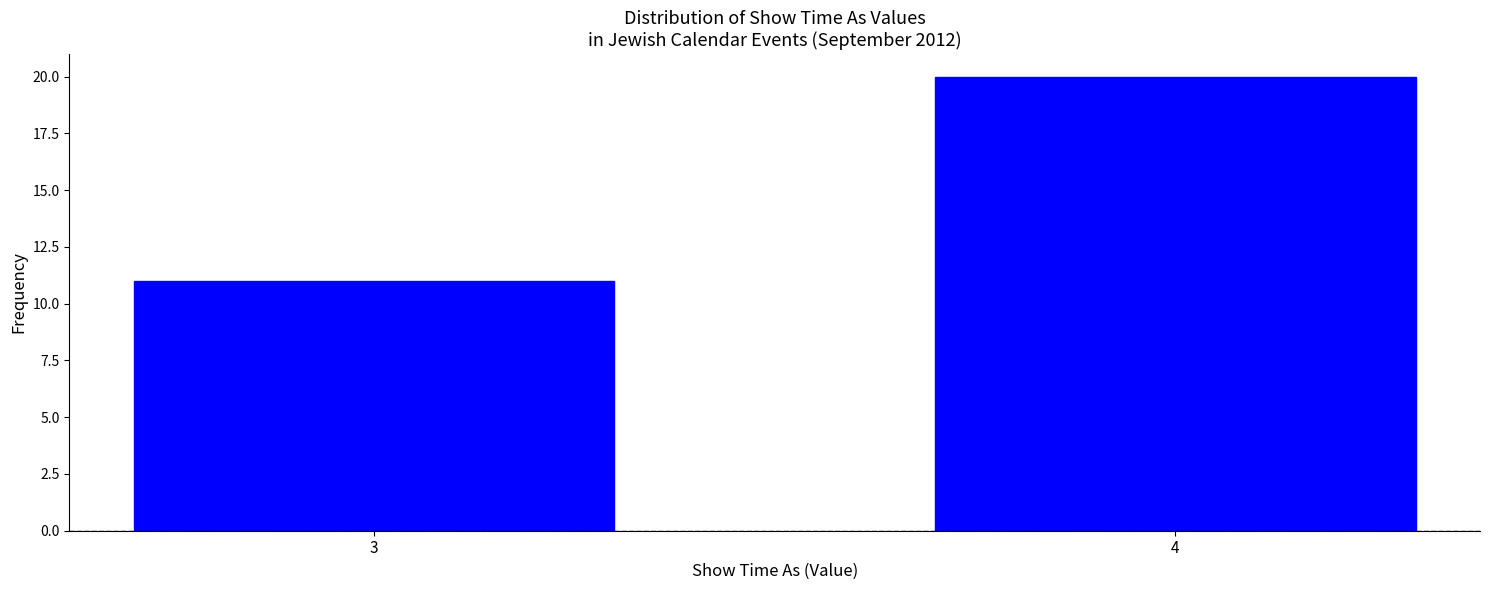

Reading left to right, list all the values displayed in this chart.

11	20